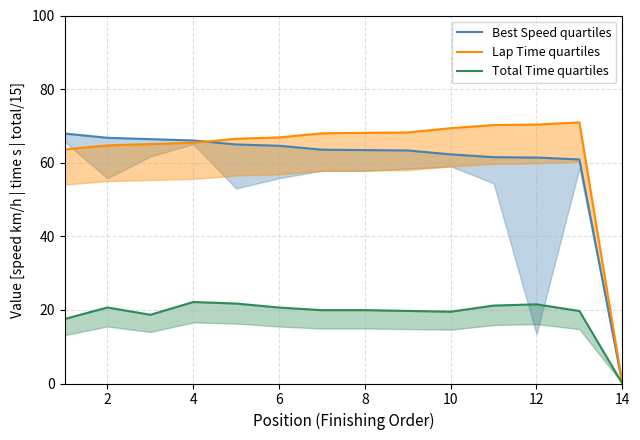

Reading left to right, extract all data points from this chart.

Best Speed quartiles: 67.9	66.8	66.4	66.0	65.0	64.6	63.5	63.4	63.3	62.3	61.5	61.4	60.9	0.0
Lap Time quartiles: 63.6	64.7	65.1	65.4	66.5	66.9	68.0	68.1	68.2	69.4	70.2	70.4	70.9	0.0
Total Time quartiles: 17.5	20.7	18.7	22.1	21.7	20.6	19.9	19.9	19.7	19.5	21.2	21.5	19.7	0.0